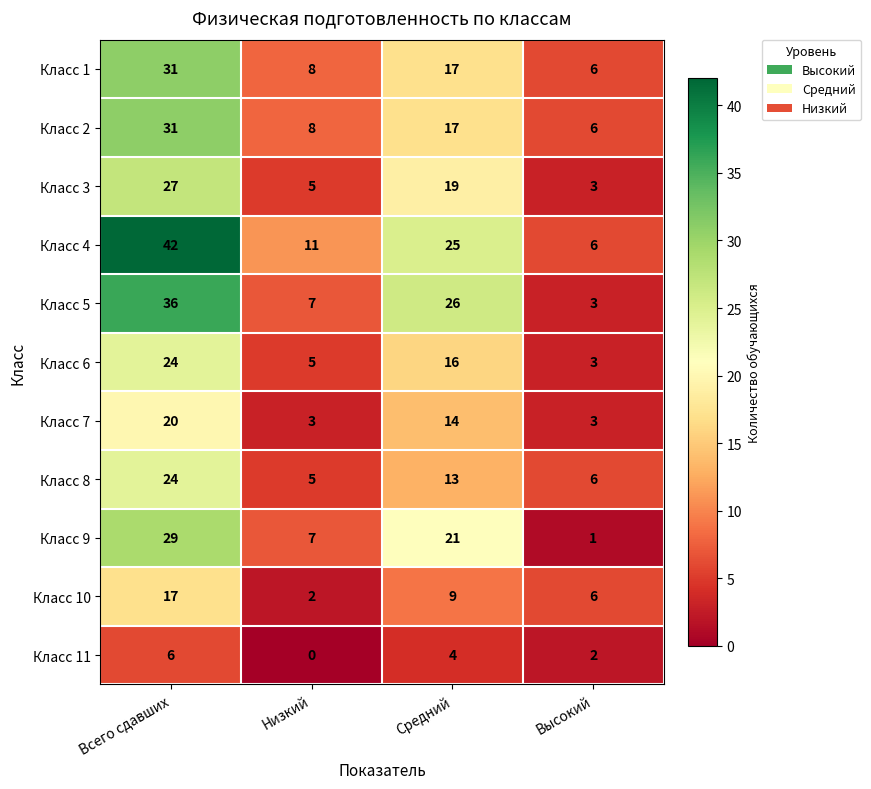

At which label is Класс 3 closest to 15?

Средний